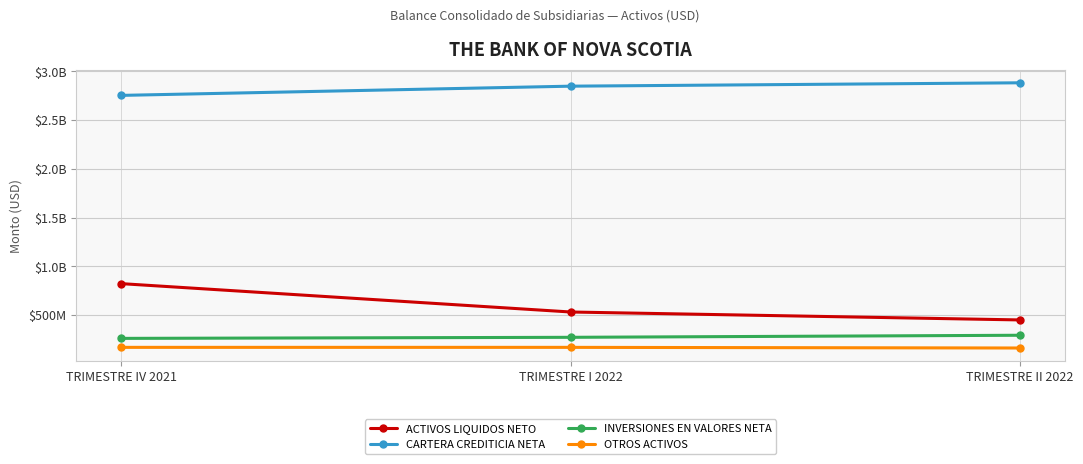

At which label is CARTERA CREDITICIA NETA closest to 2818087688?

TRIMESTRE I 2022